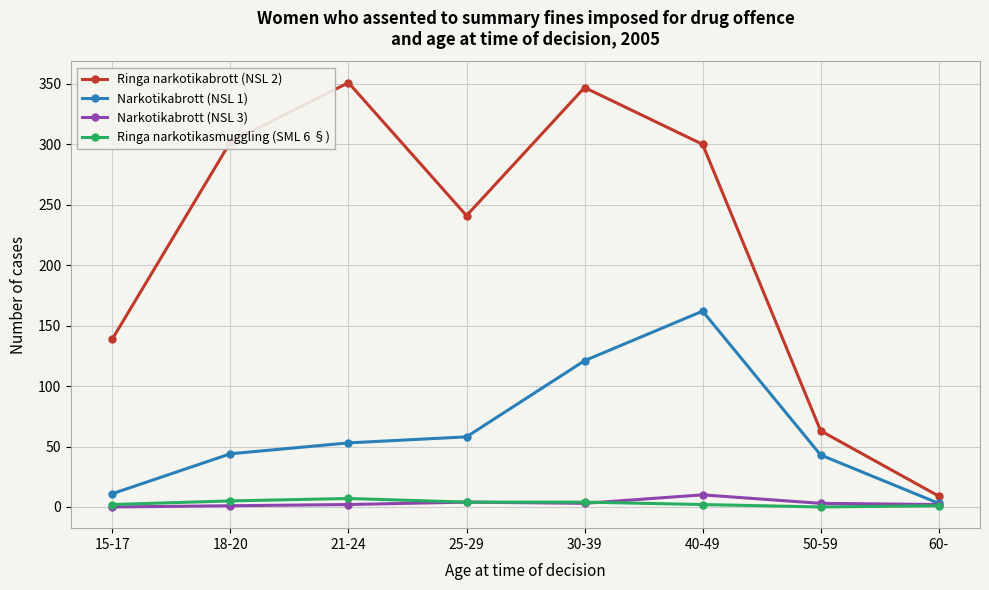

What is the label of the 5th point from the right?

25-29